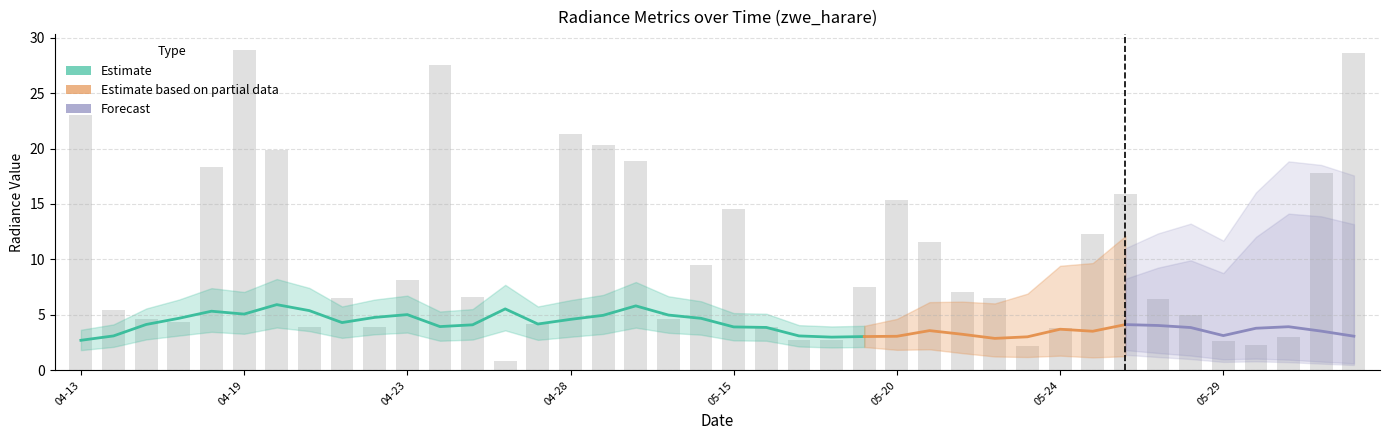

Is it true that rade9_mult_nadir_norm equals 1.5 at 2012-05-27?

False